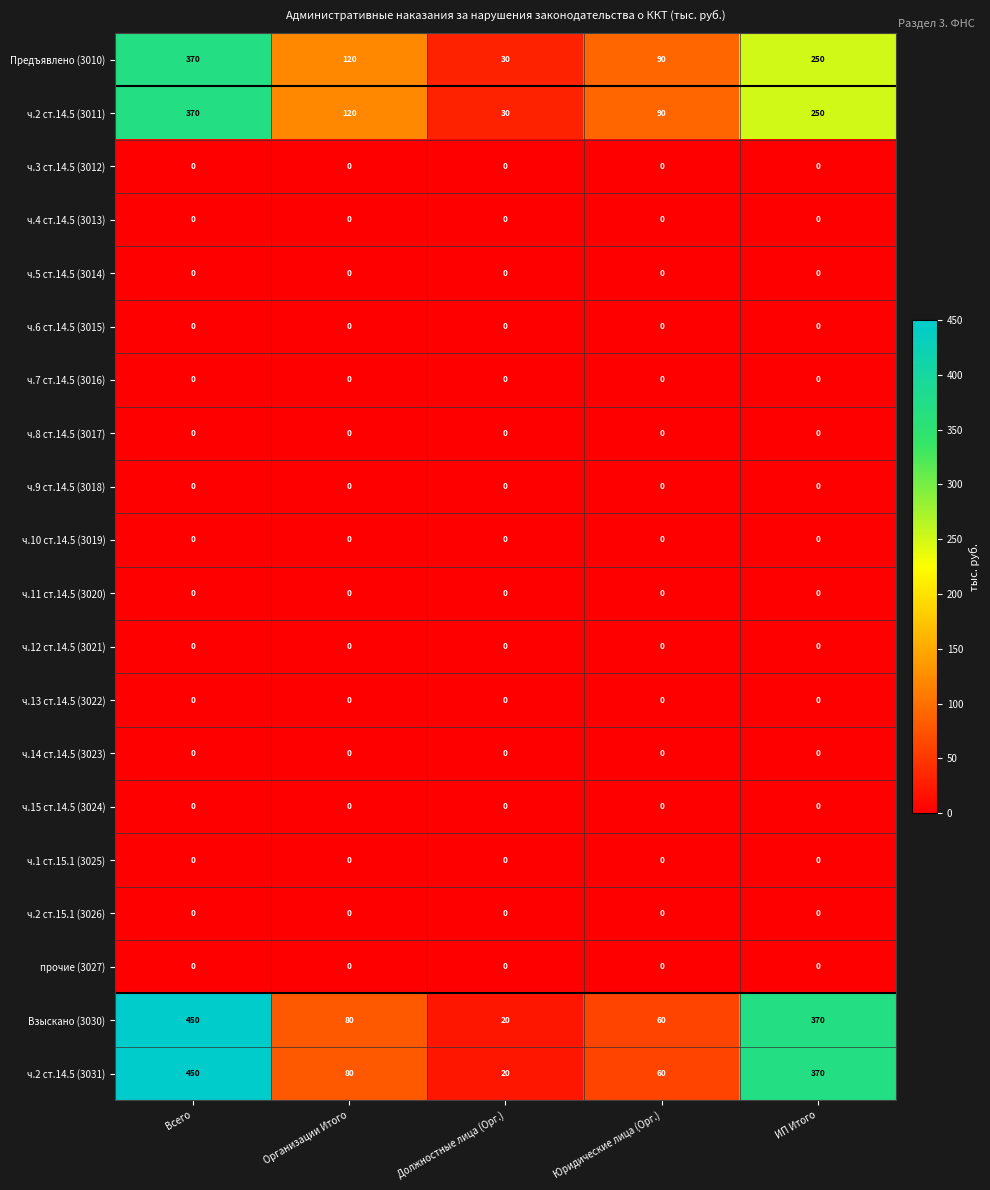

True or false: прочие (3027) has a value of 0 at Всего.

True